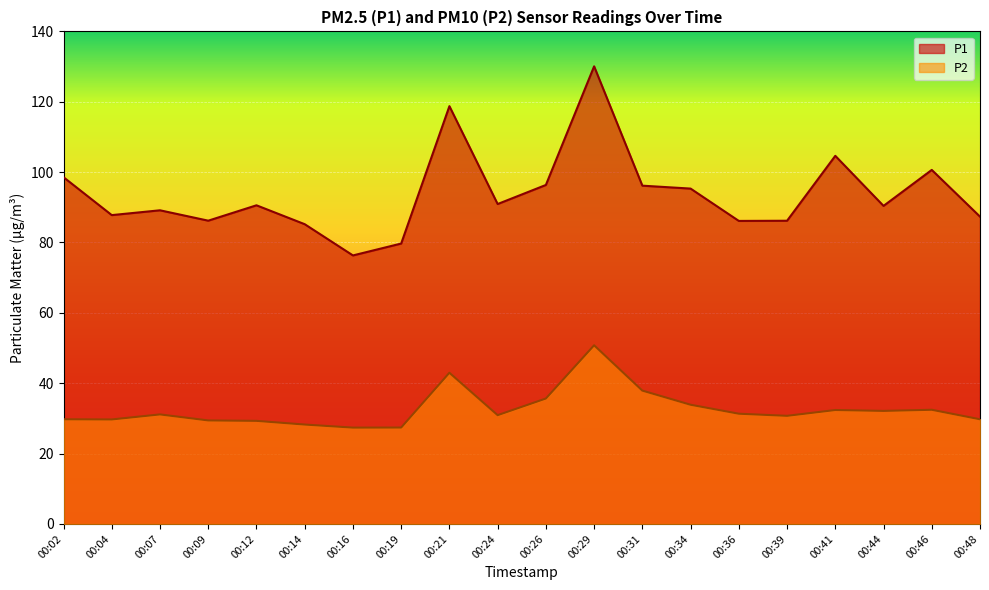

How many lines are shown in the chart?

2